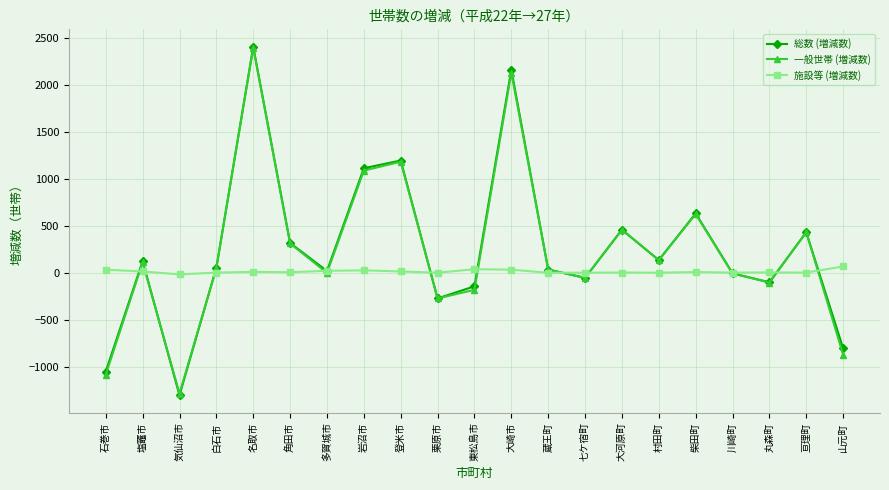

How many values in the 施設等 (増減数) series are below 5?

10